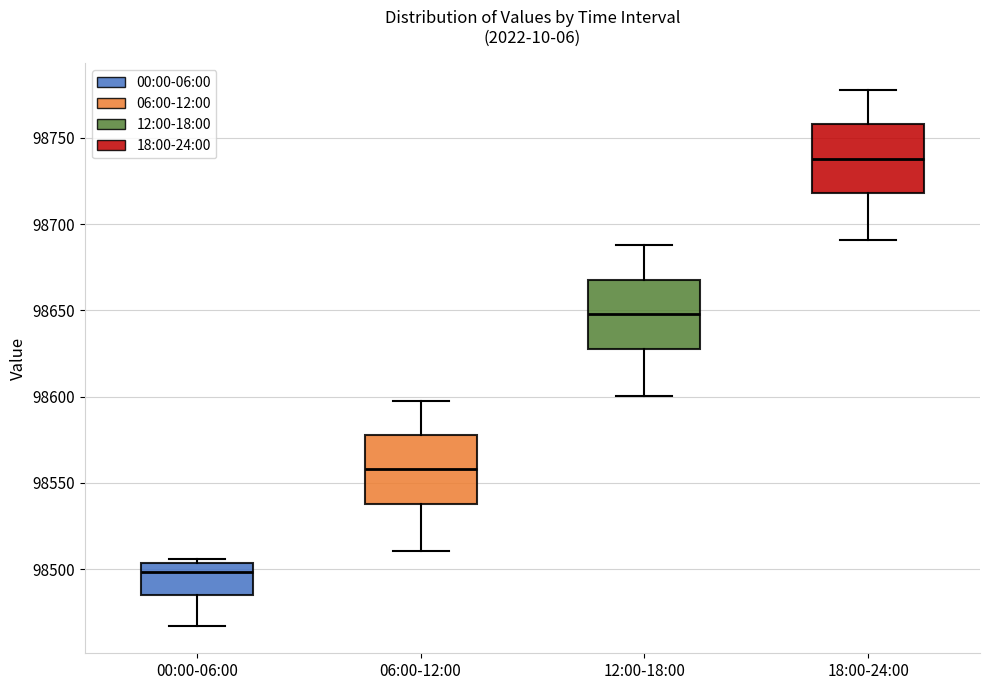

Where is the upper edge of the box for 12:00-18:00 on the y-axis? The values are not printed on the chart, so give them approximately, as read against the axis.

98670